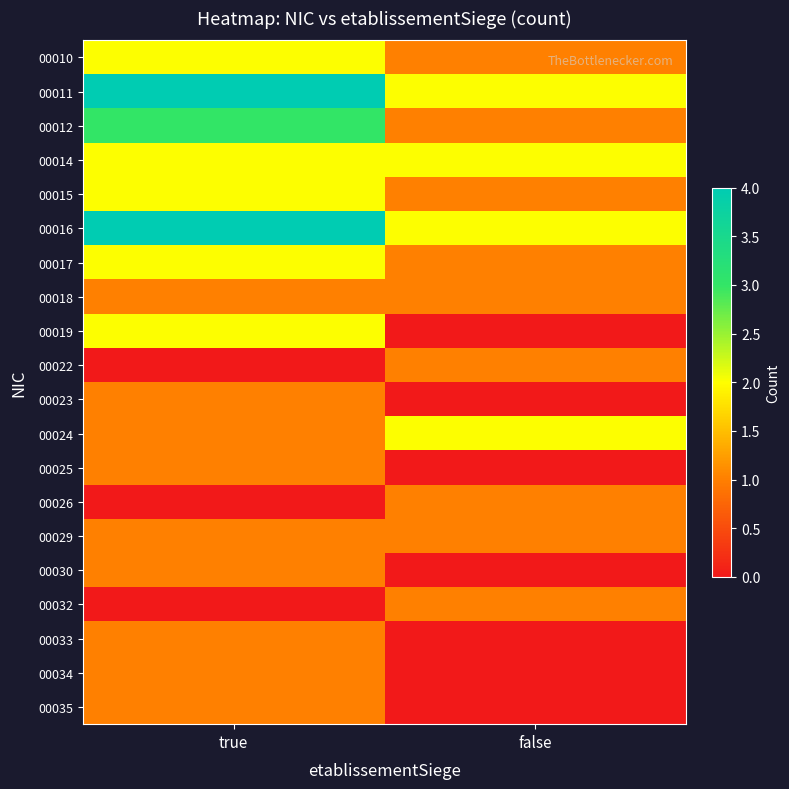

Reading left to right, extract all data points from this chart.

00010: true=2	false=1
00011: true=4	false=2
00012: true=3	false=1
00014: true=2	false=2
00015: true=2	false=1
00016: true=4	false=2
00017: true=2	false=1
00018: true=1	false=1
00019: true=2	false=0
00022: true=0	false=1
00023: true=1	false=0
00024: true=1	false=2
00025: true=1	false=0
00026: true=0	false=1
00029: true=1	false=1
00030: true=1	false=0
00032: true=0	false=1
00033: true=1	false=0
00034: true=1	false=0
00035: true=1	false=0